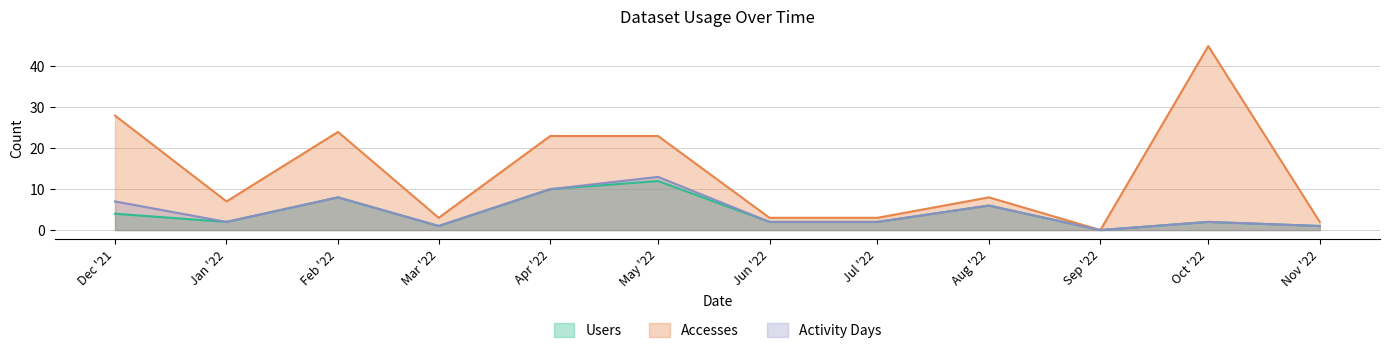

Reading right to left, list all the values displayed in this chart.

Users: Nov '22=1	Oct '22=2	Sep '22=0	Aug '22=6	Jul '22=2	Jun '22=2	May '22=12	Apr '22=10	Mar '22=1	Feb '22=8	Jan '22=2	Dec '21=4
Accesses: Nov '22=2	Oct '22=45	Sep '22=0	Aug '22=8	Jul '22=3	Jun '22=3	May '22=23	Apr '22=23	Mar '22=3	Feb '22=24	Jan '22=7	Dec '21=28
Activity Days: Nov '22=1	Oct '22=2	Sep '22=0	Aug '22=6	Jul '22=2	Jun '22=2	May '22=13	Apr '22=10	Mar '22=1	Feb '22=8	Jan '22=2	Dec '21=7